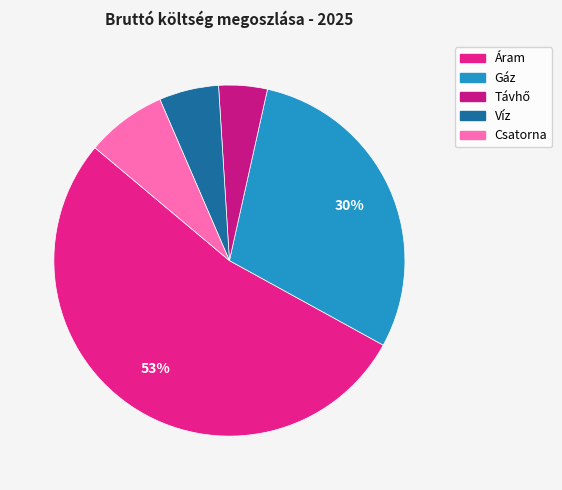

To the nearest percent, what is the combined percentage of Áram and Csatorna?

61%